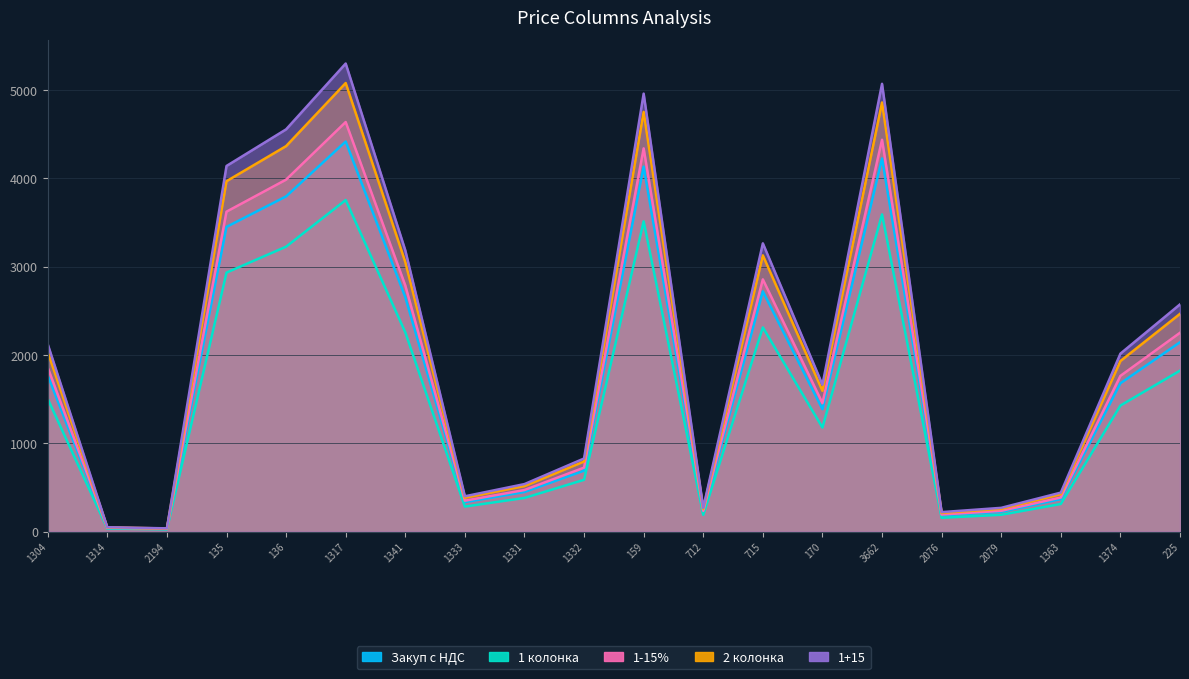

True or false: 1+15 has a value of 996.0 at 170.

False